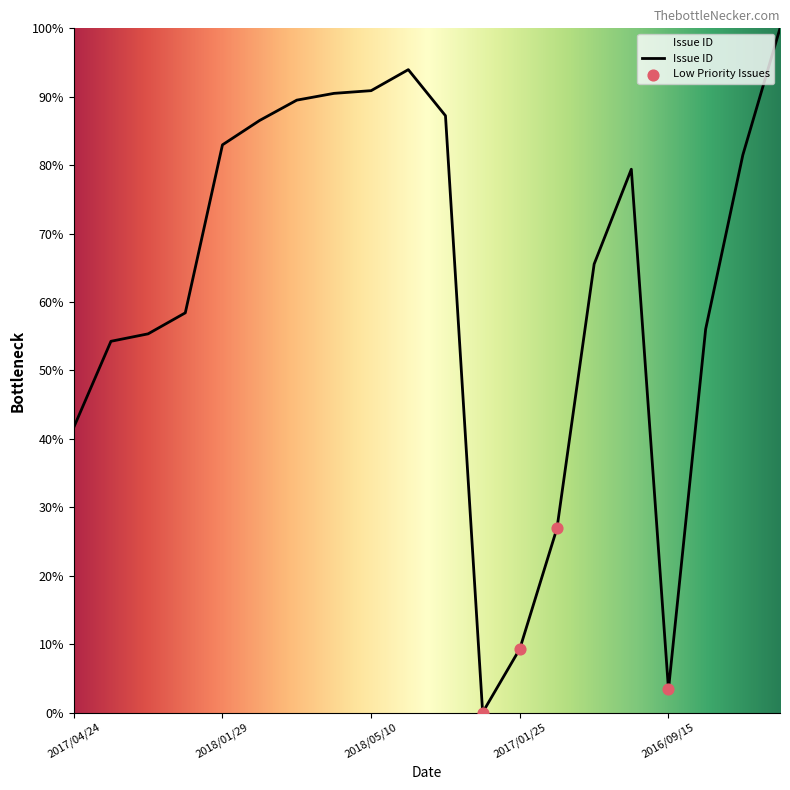

What is the greatest value displayed?

100.0